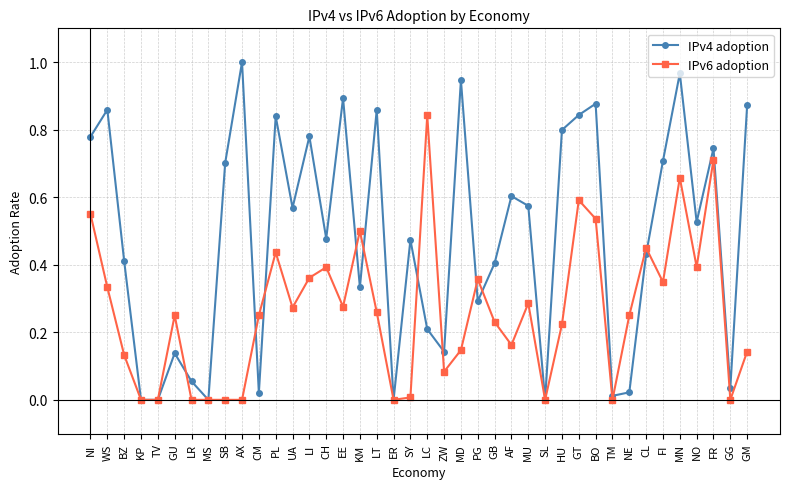

Is this an area chart (filled region under the line)?

No